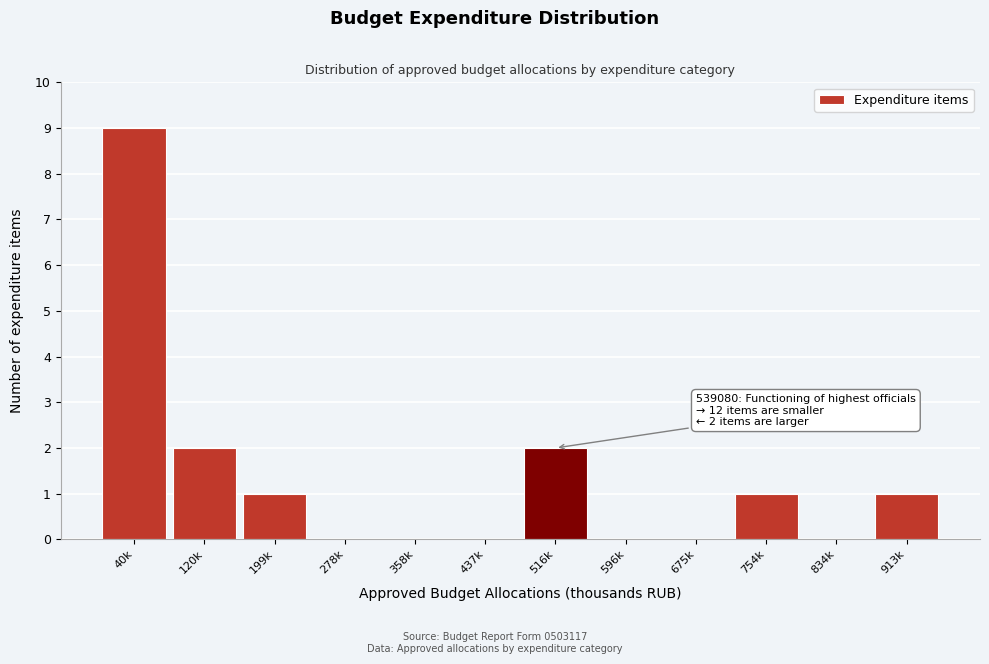

Reading left to right, transcribe all the data shown in this chart.

40k=9	120k=2	199k=1	278k=0	358k=0	437k=0	516k=2	596k=0	675k=0	754k=1	834k=0	913k=1